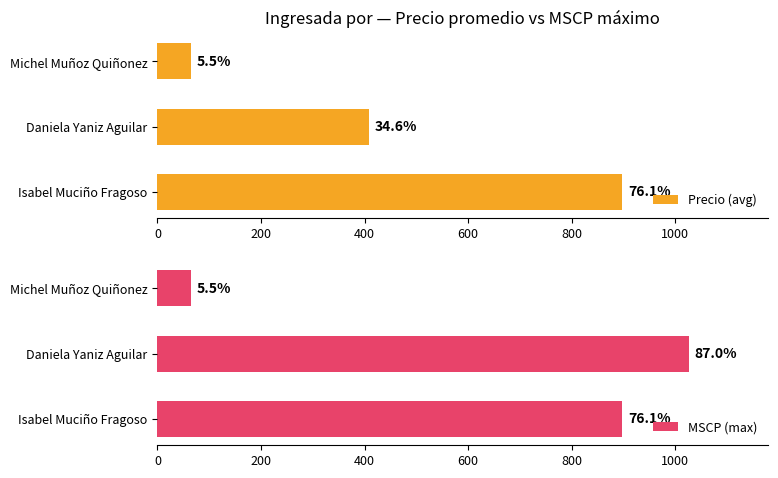

How many data points in Precio (avg) are less than 407?

1